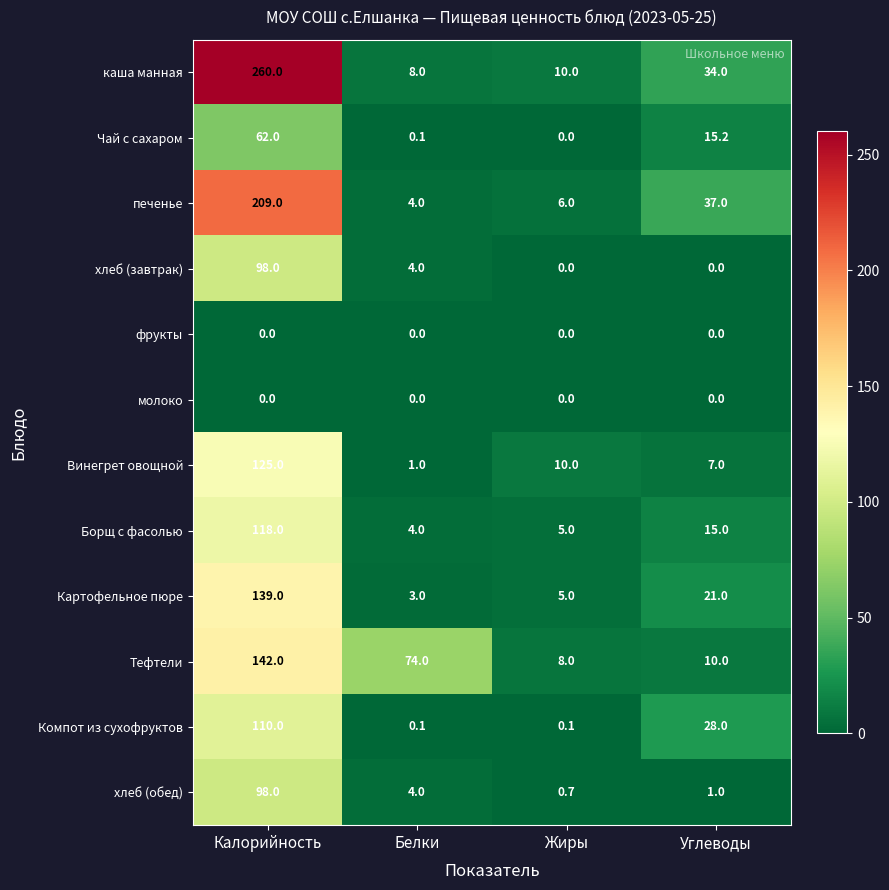

What is the sum of the Чай с сахаром values at Калорийность and Белки?

62.1